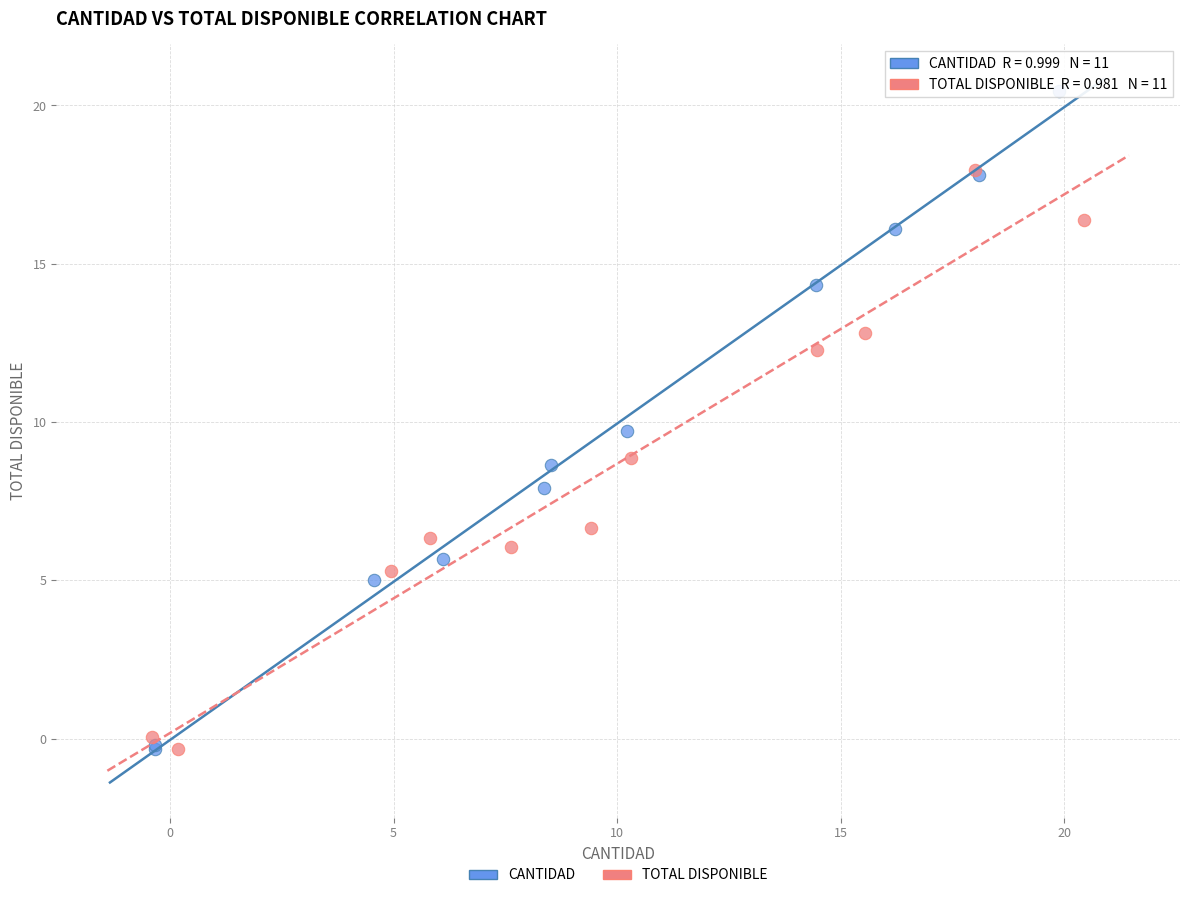

Which series has the widest spread of Y values?

CANTIDAD